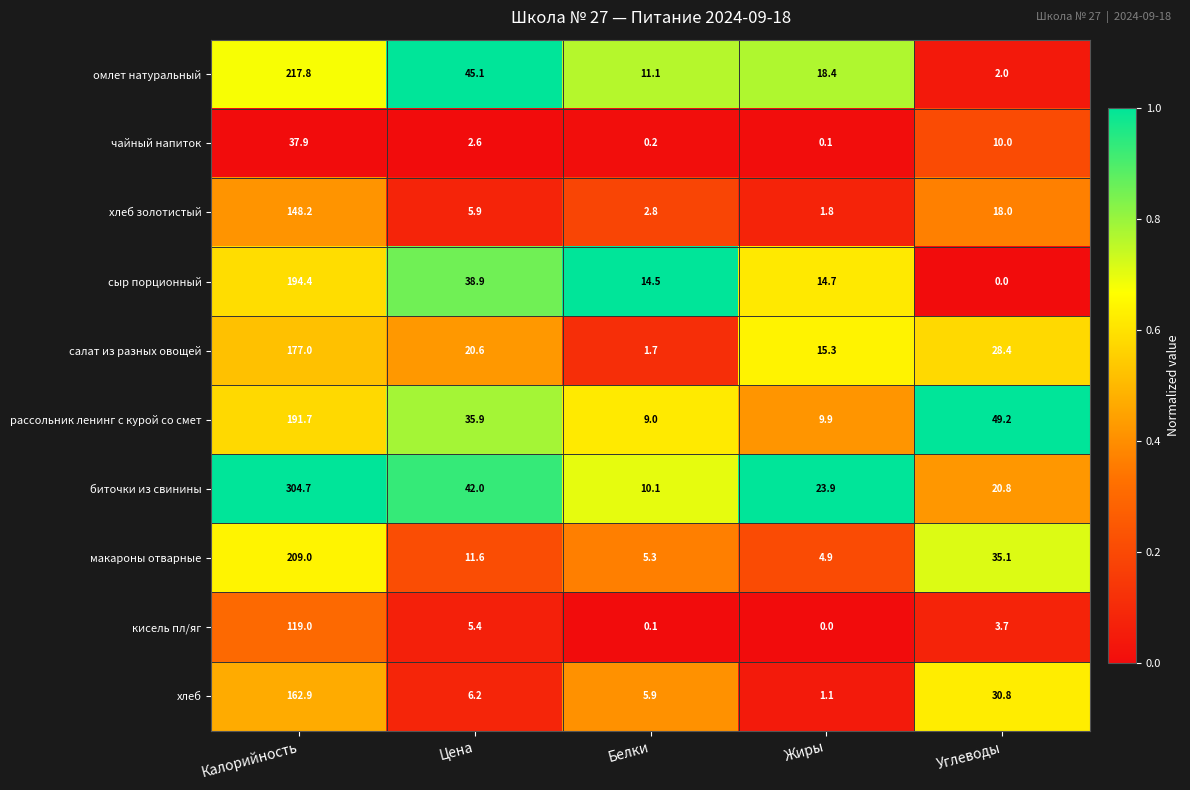

Which category has the highest value across all series?

Калорийность